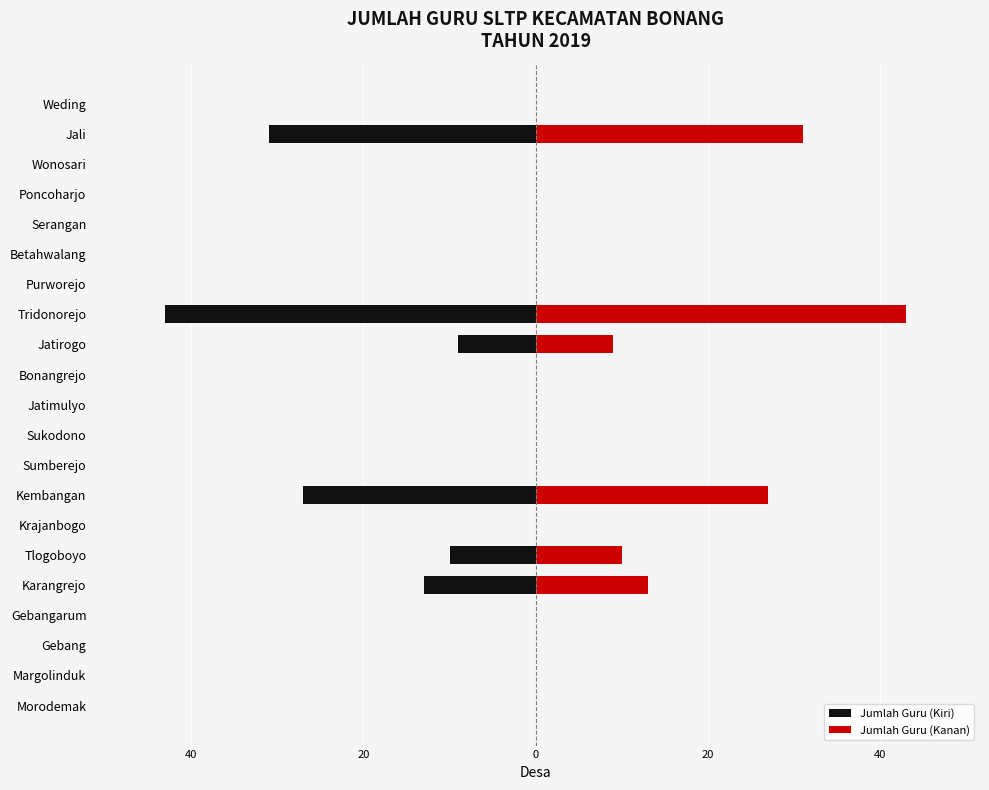

The value of Jumlah Guru (Kanan) at Jali is 51. True or false?

False